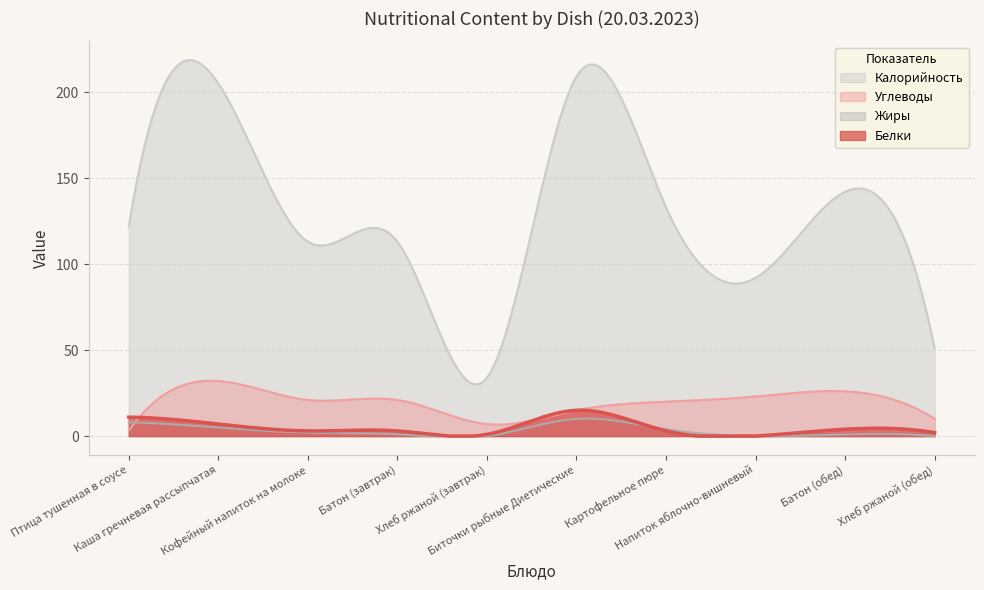

How many positive values does the Белки series have?

9